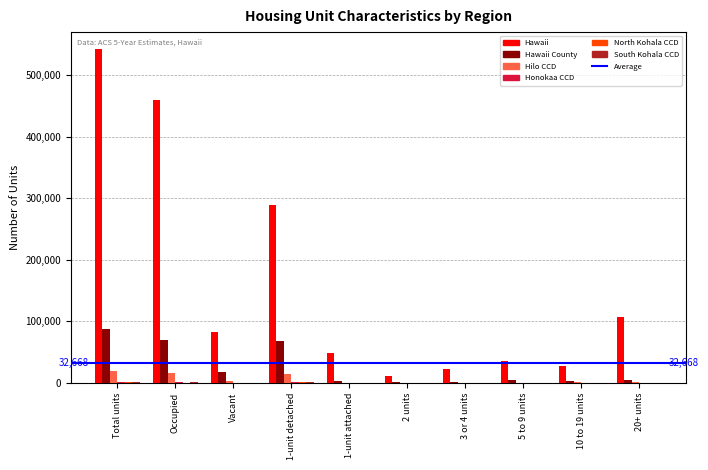

Which series changed the most between Vacant and 10 to 19 units?

Hawaii